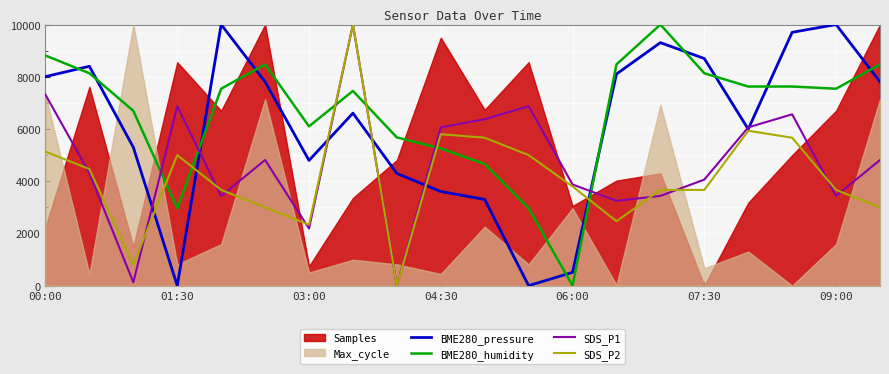

What is the average value of the SDS_P2 series?

4136.7